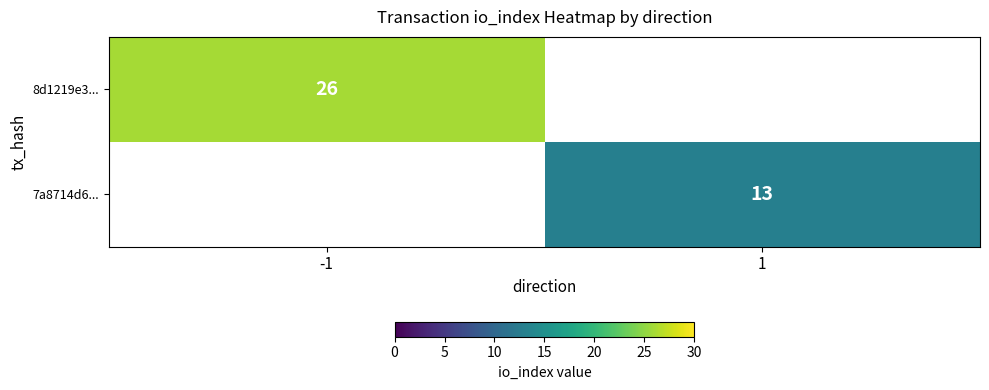

Is the value of 8d1219e3... at -1 greater than the value of 7a8714d6... at 1?

Yes